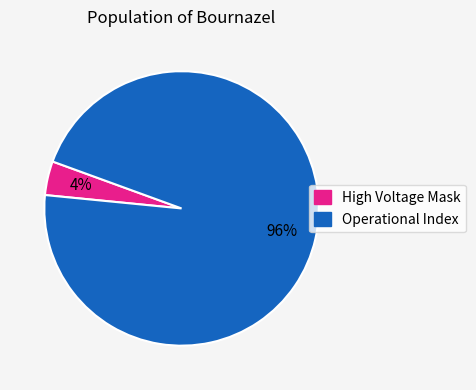

Does any single category account for the majority?

Yes